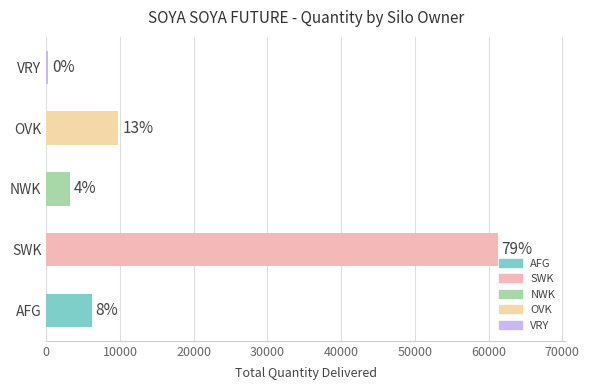

How many bars are there in total?

5